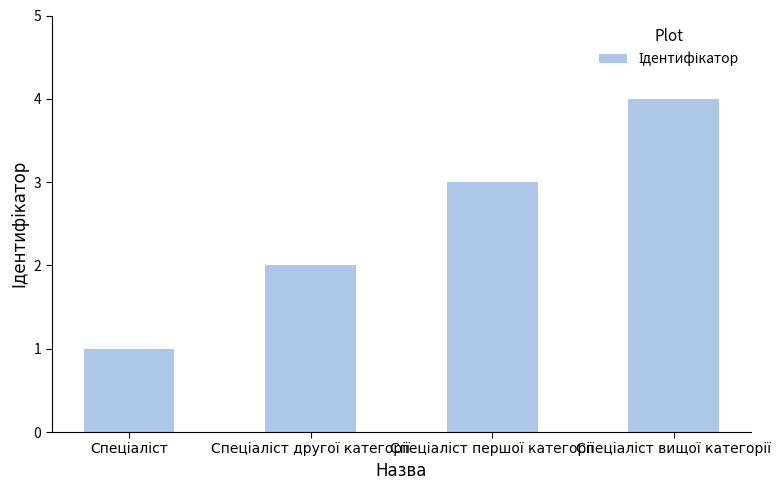

What is the maximum value shown in the chart?

4